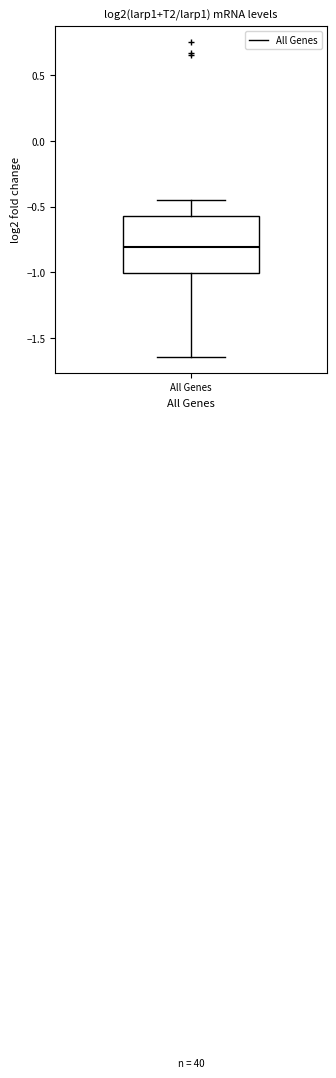

Transcribe this box plot: give where the median line is, the range the box spans, and where the two whiskers end, as read against the y-axis. The values are not printed on the chart, so give them approximately, as read against the axis.

median -0.80, box -1.00 to -0.55, whiskers -1.65 to -0.45